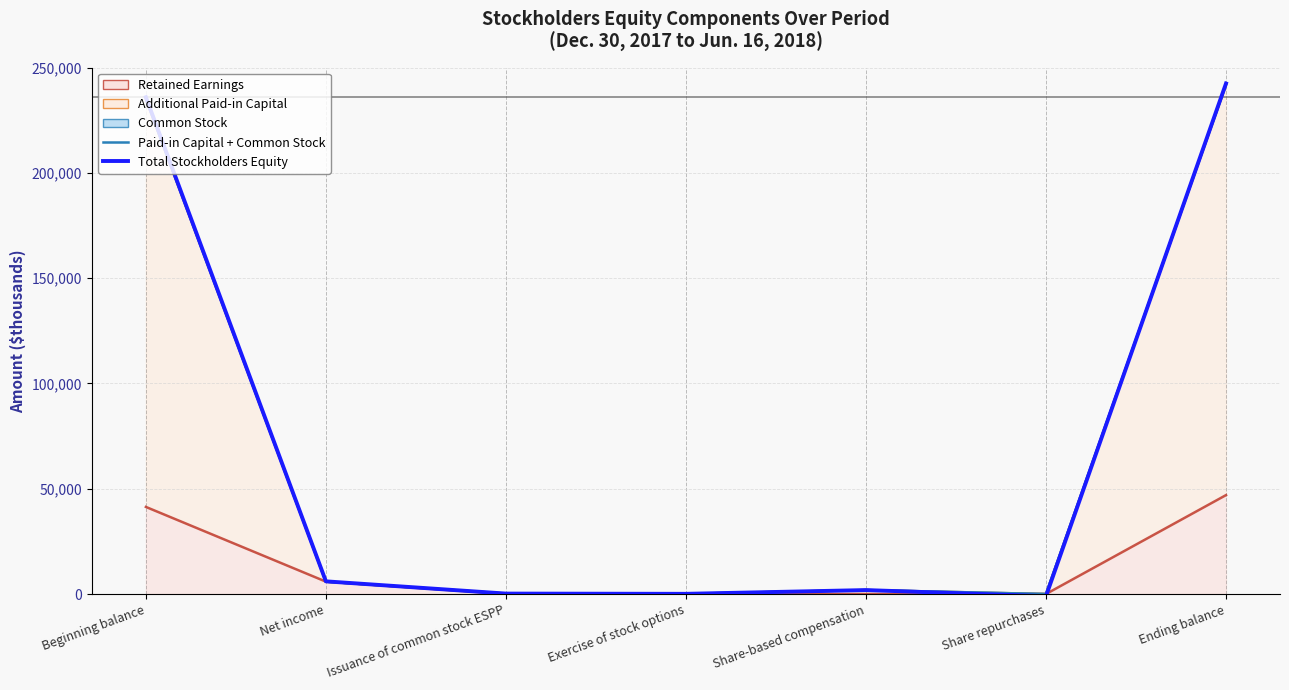

At how many categories does at least one series exceed 192716?

2